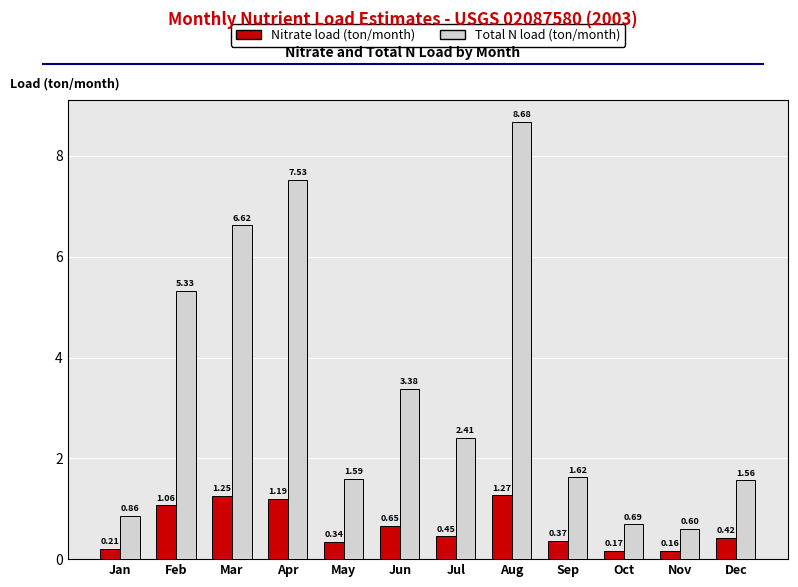

What is the difference between the Total N load (ton/month) values at Feb and May?

3.7